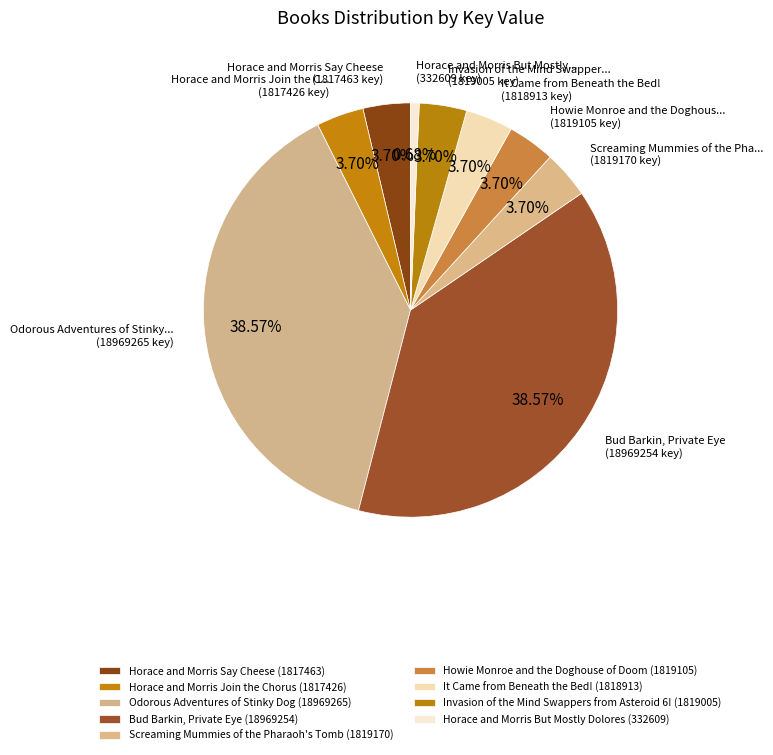

How many slices are in this pie chart?

9